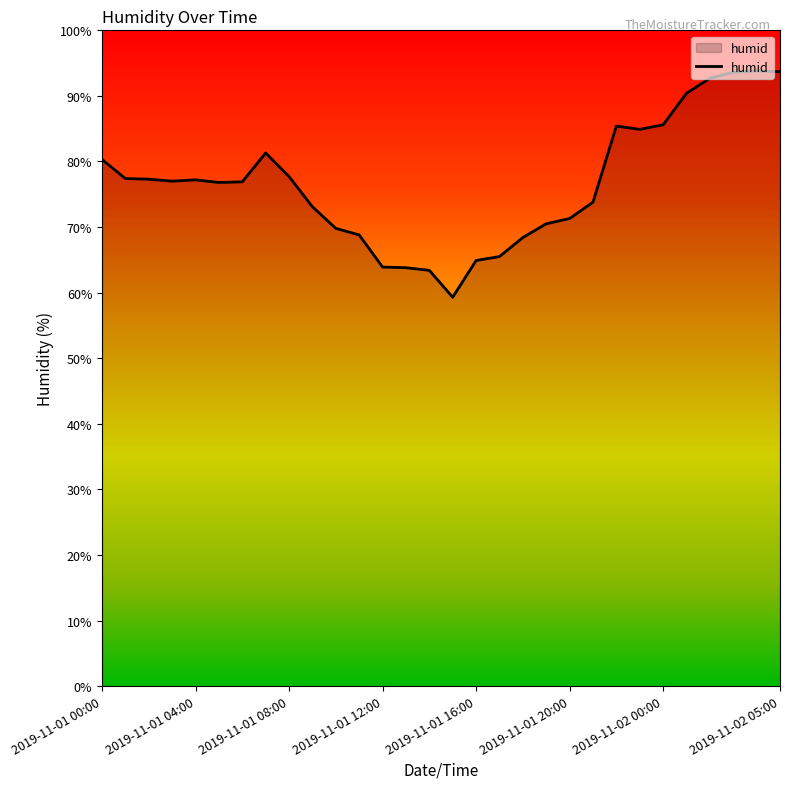

What is the greatest value displayed?

93.8